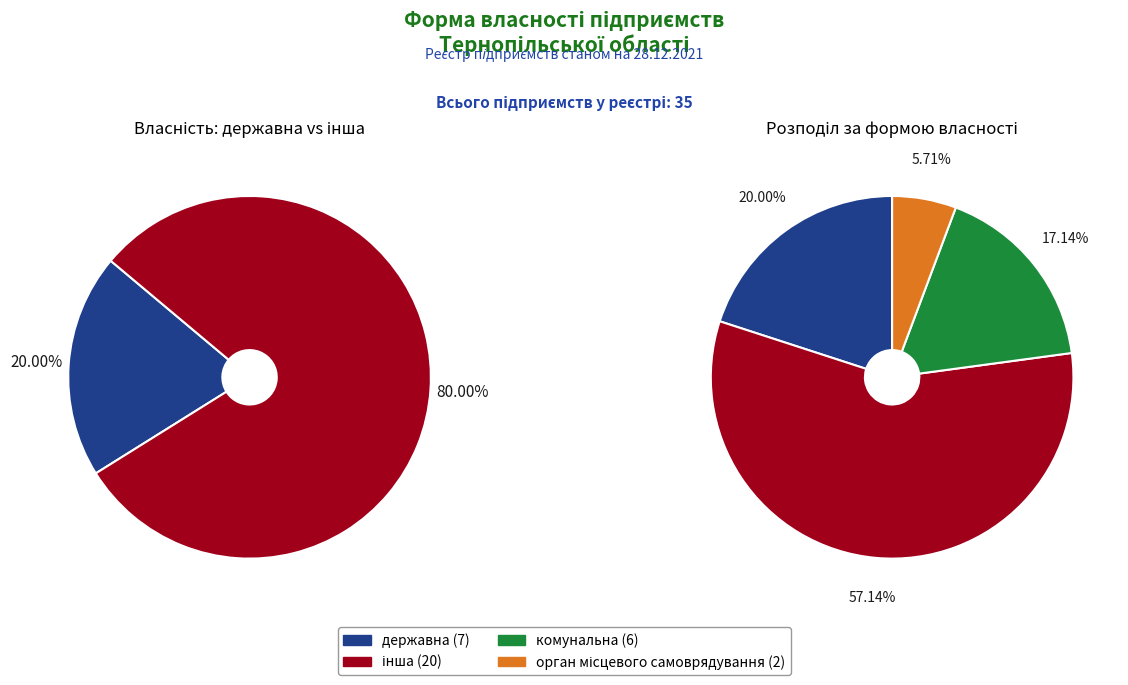

Rank the categories by value from lowest to highest.

орган місцевого самоврядування, комунальна, державна, інша